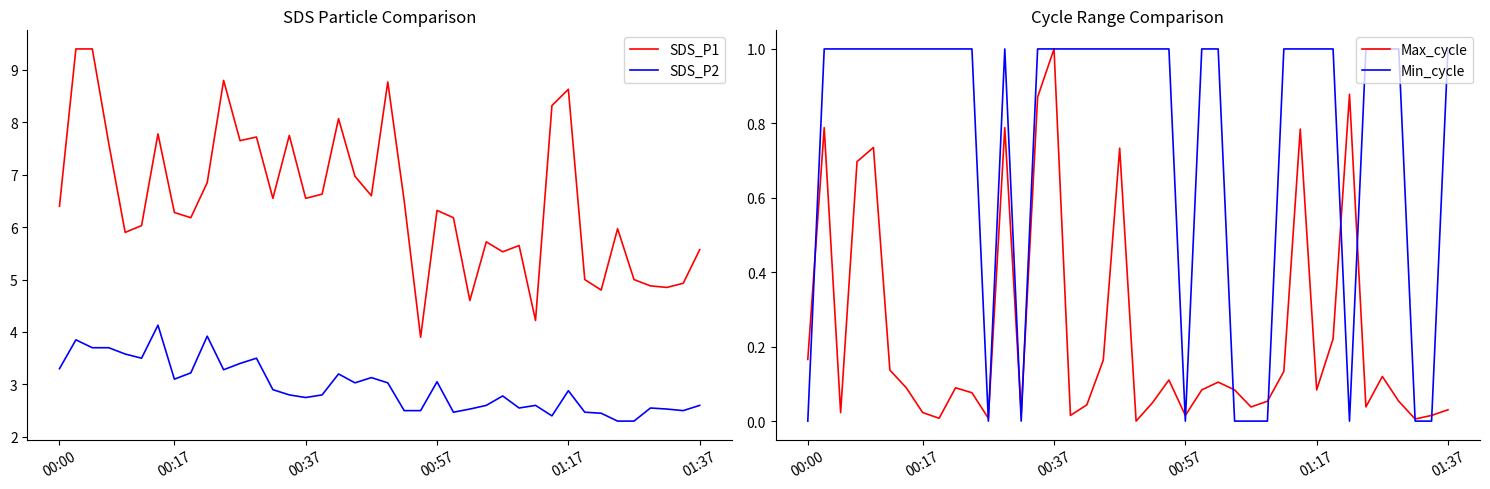

True or false: Min_cycle and SDS_P1 cross at least once.

False